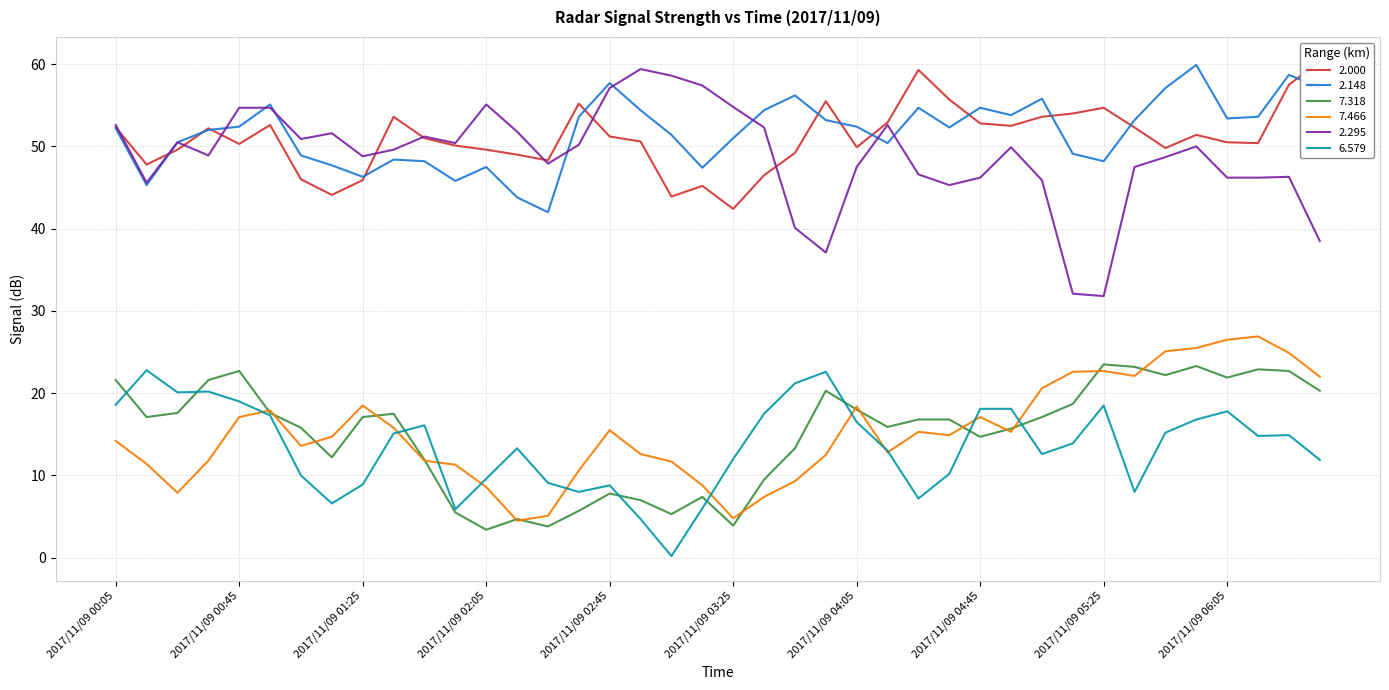

How many lines are shown in the chart?

6